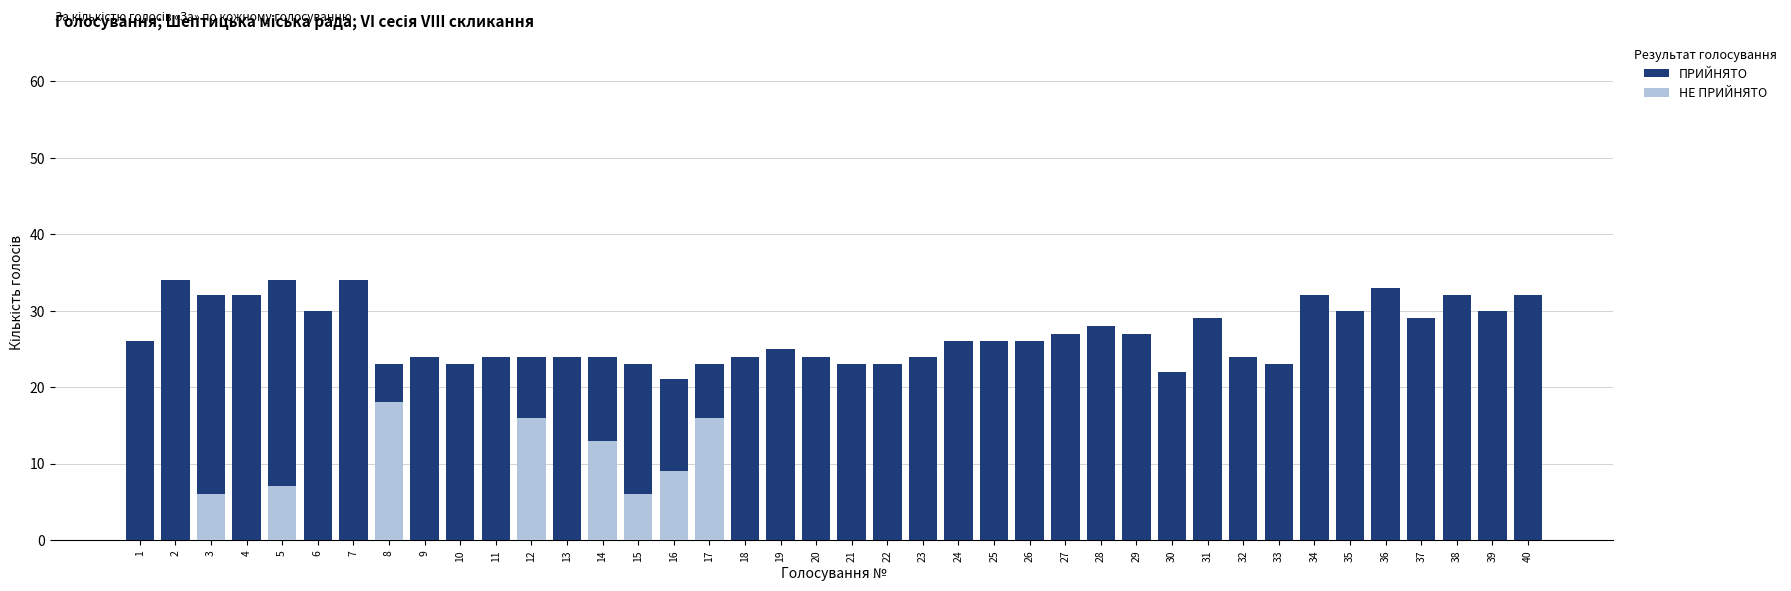

Which has a higher value, 7 or 30?

7